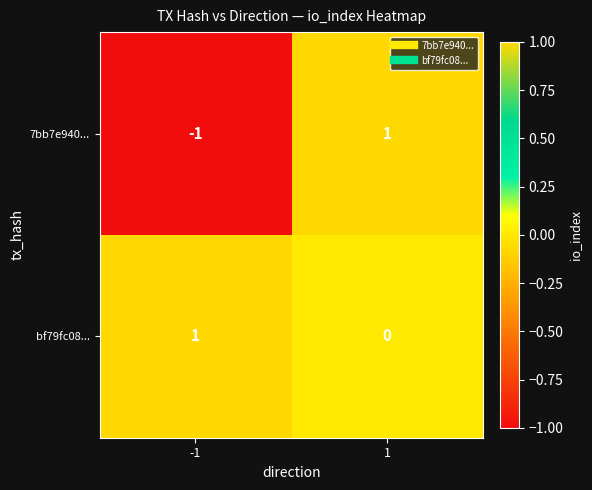

The 7bb7e940... series shows 0 at -1. True or false?

False